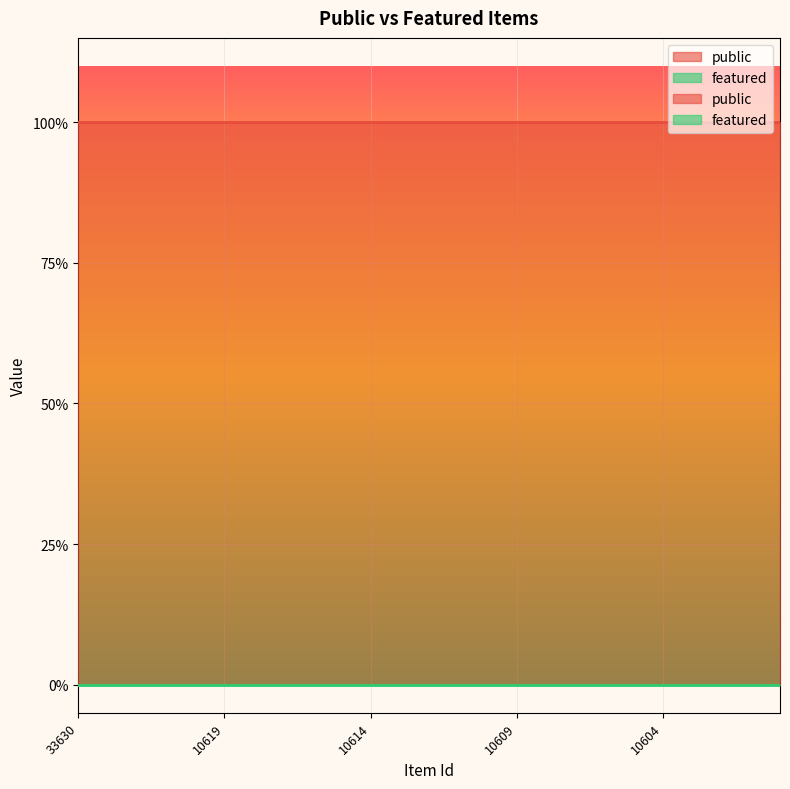

True or false: featured and public intersect in this chart.

False